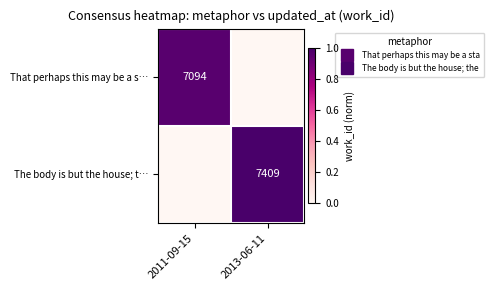

The That perhaps this may be a s… series shows 0.0 at 2013-06-11. True or false?

True